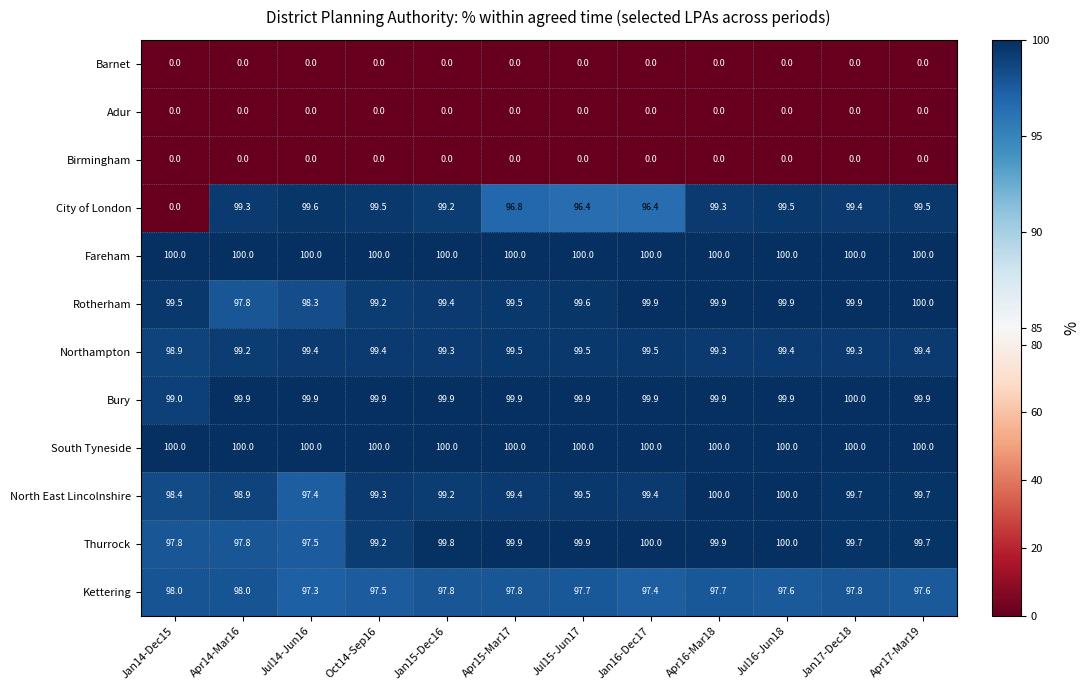

The value of Bury at Jul15-Jun17 is 152.3. True or false?

False